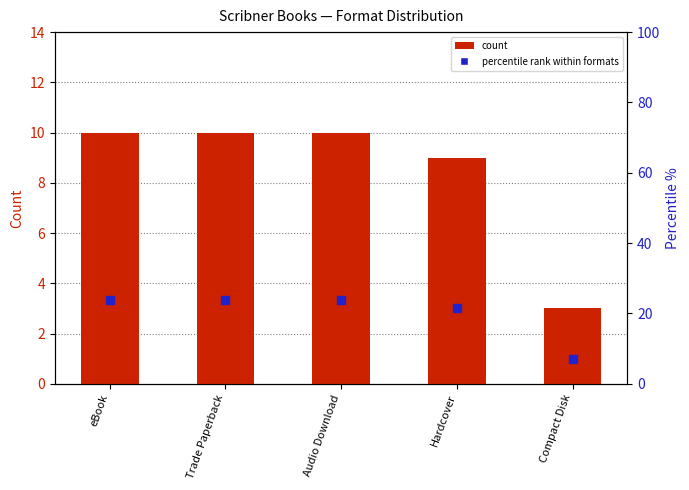

At how many categories does at least one series exceed 13?

4